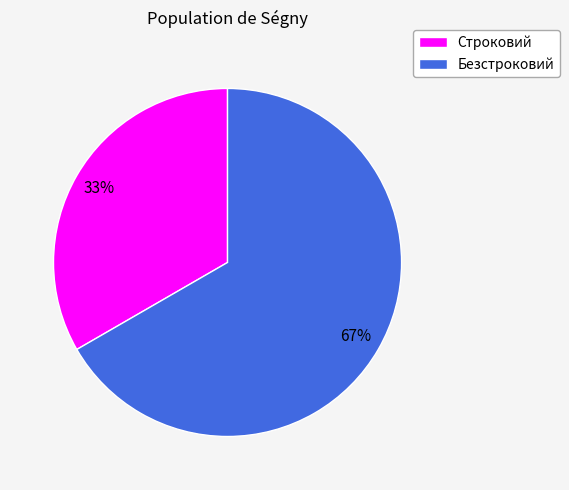

Does Строковий represent more than half of the total?

No